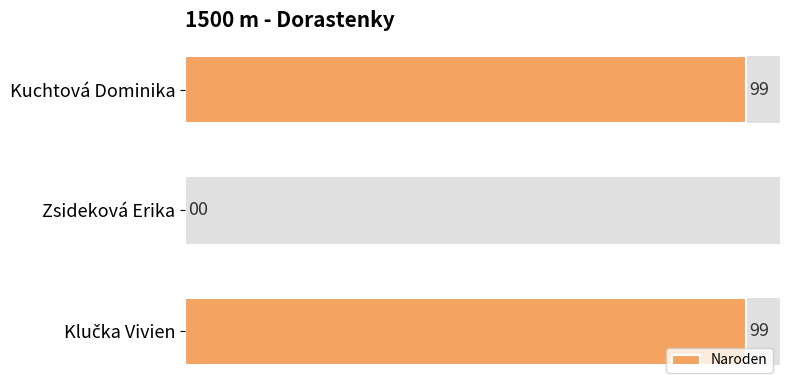

How many values are between 0 and 99?

3